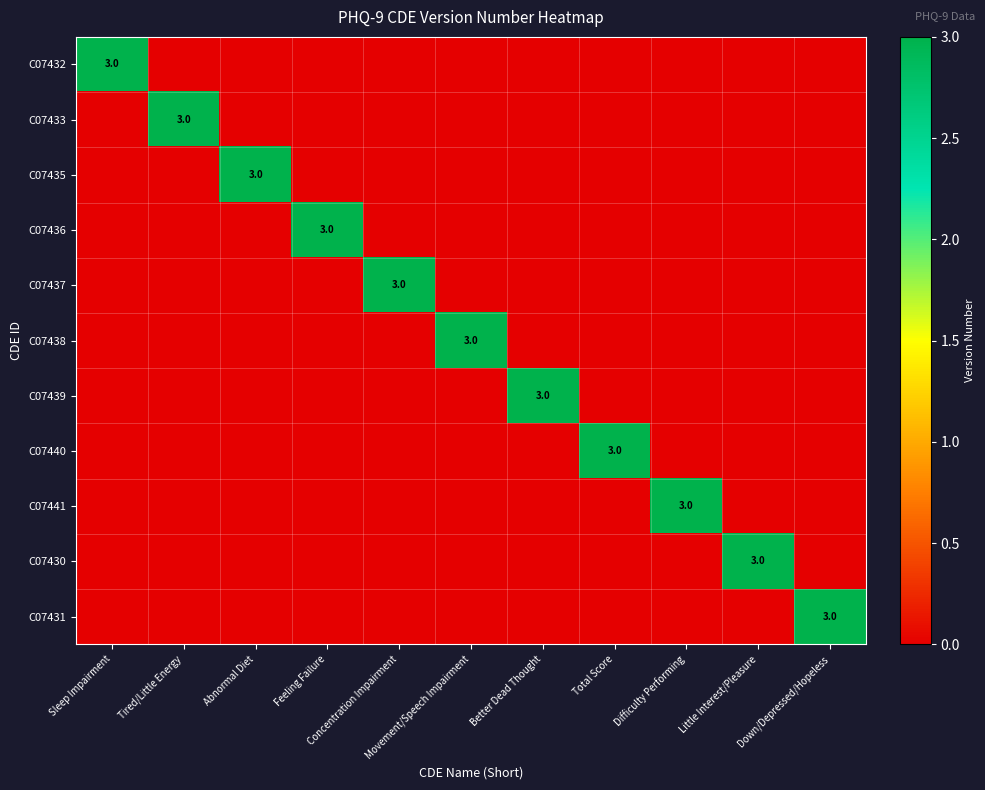

The value of C07430 at Concentration Impairment is 0. True or false?

True